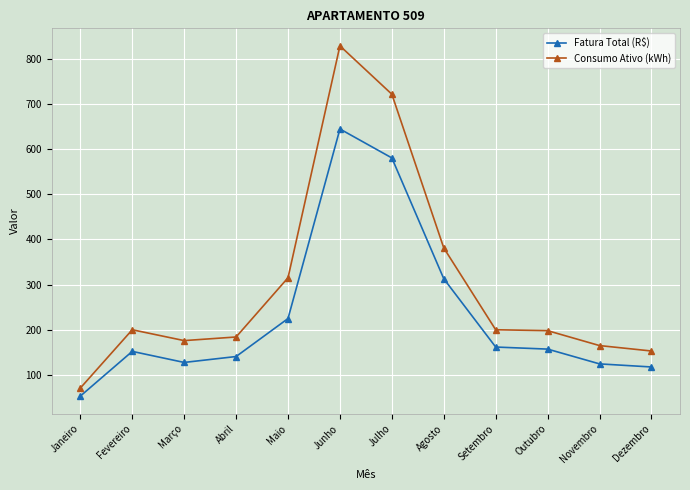

True or false: Consumo Ativo (kWh) and Fatura Total (R$) intersect in this chart.

False